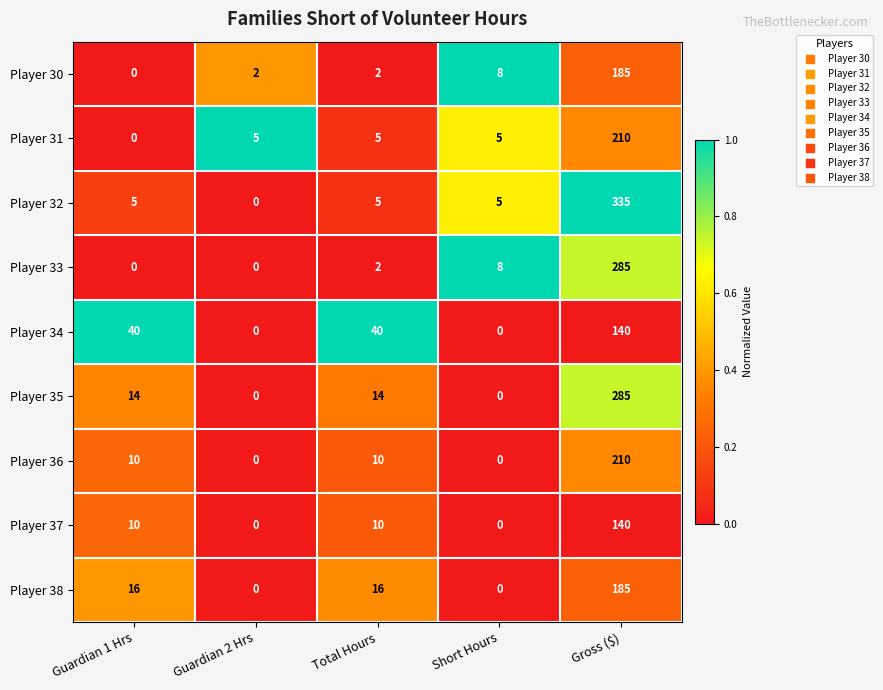

Is it true that Player 38 equals 0 at Guardian 2 Hrs?

True